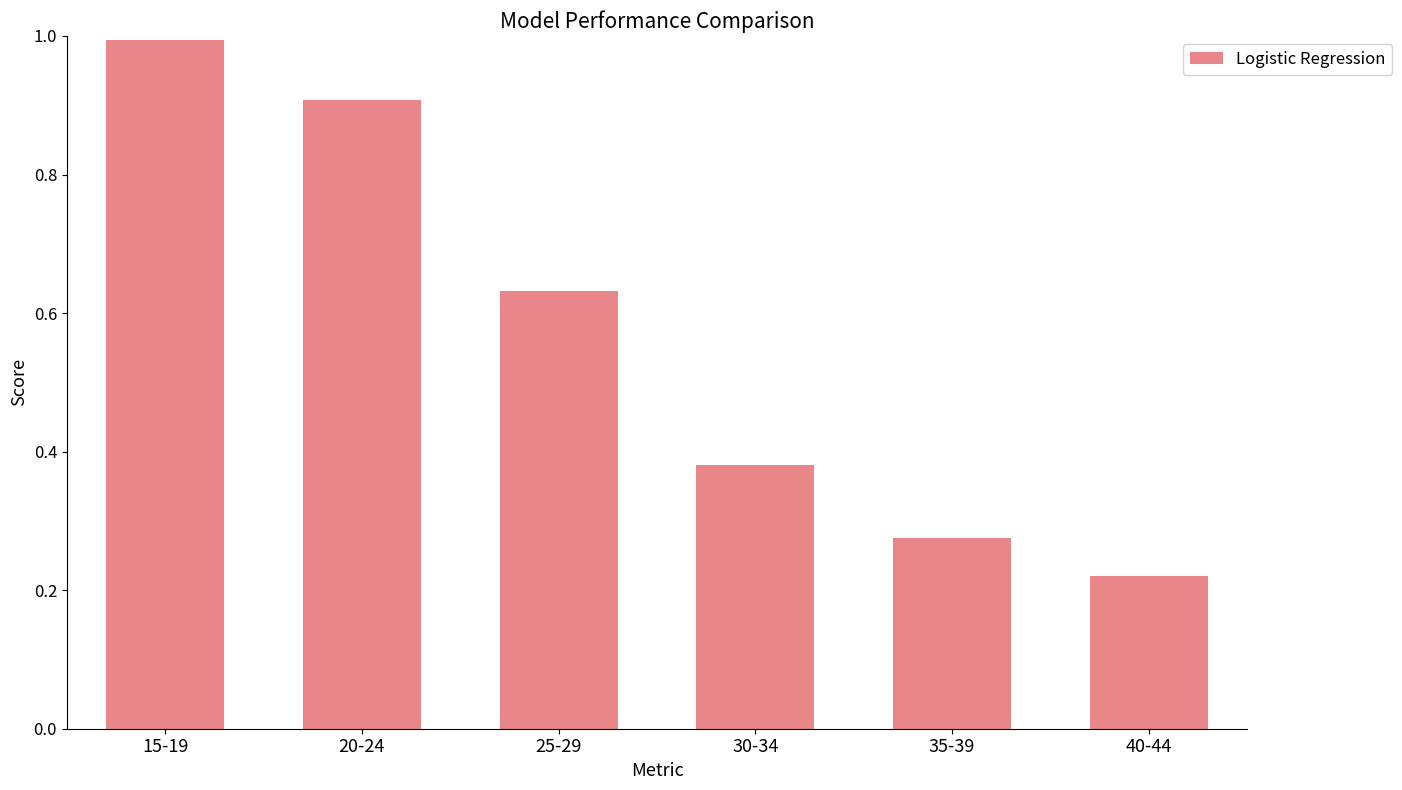

Does the chart contain any negative values?

No